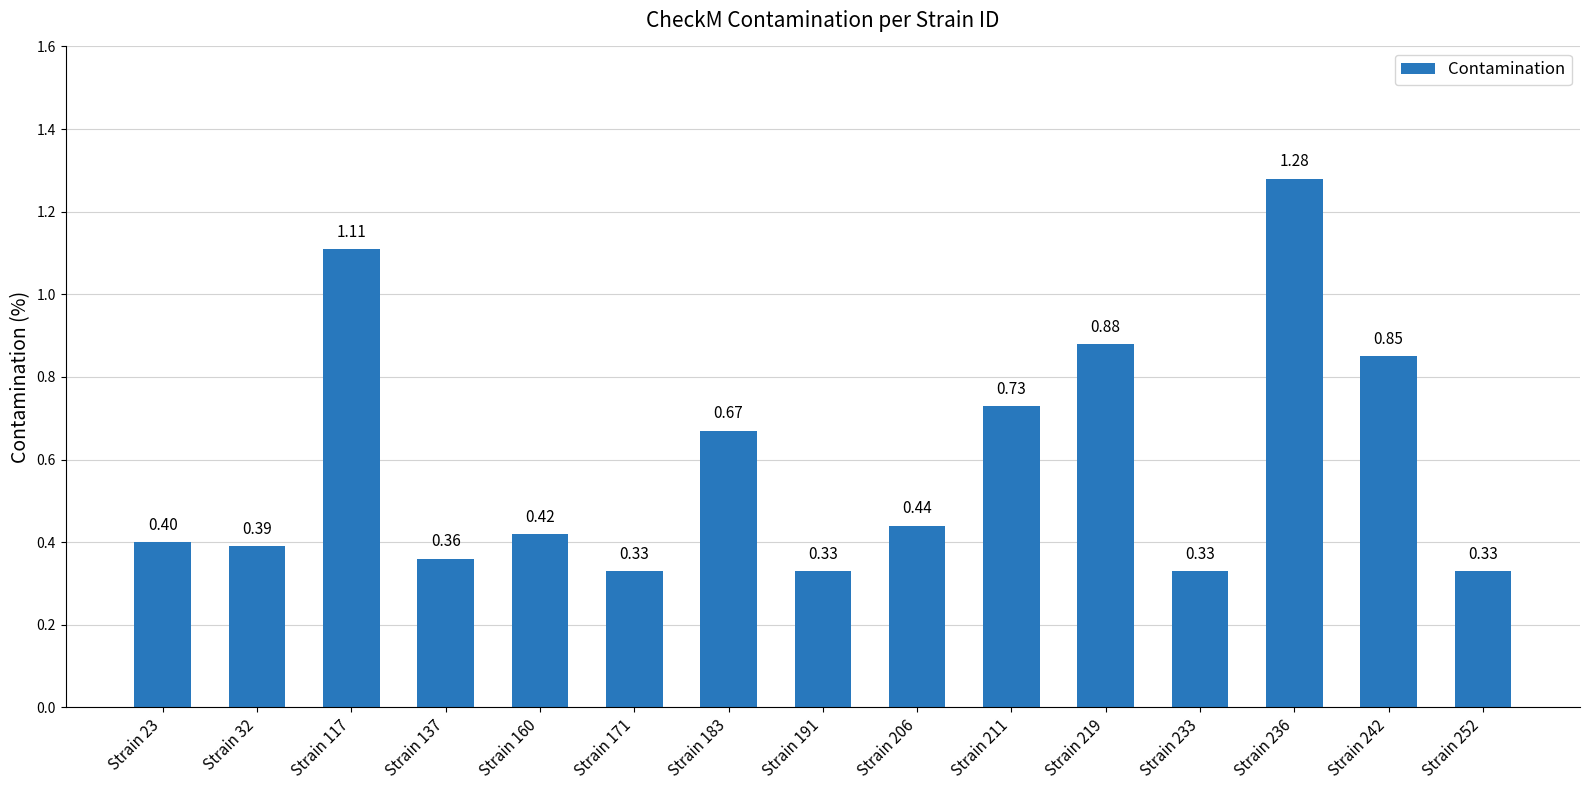

Which has a higher value, Strain 191 or Strain 23?

Strain 23